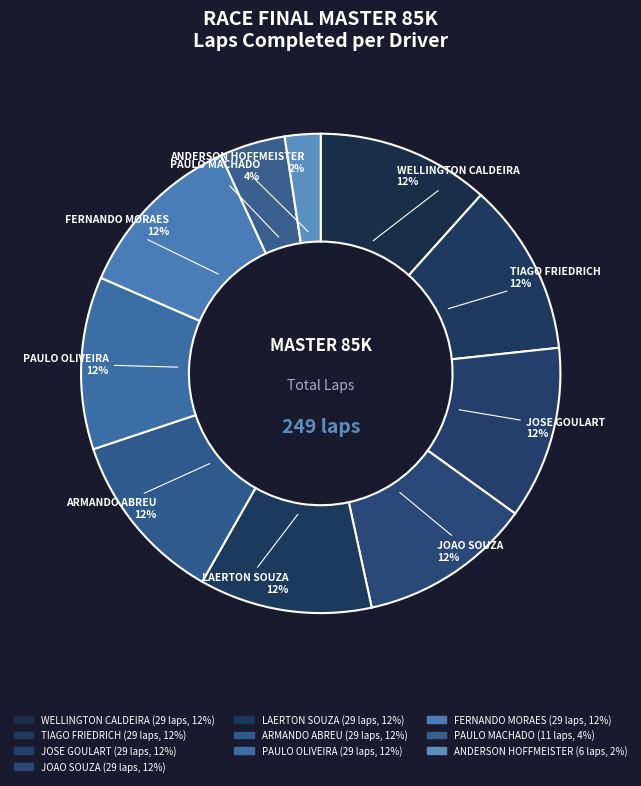

Count the number of slices in the pie.

10